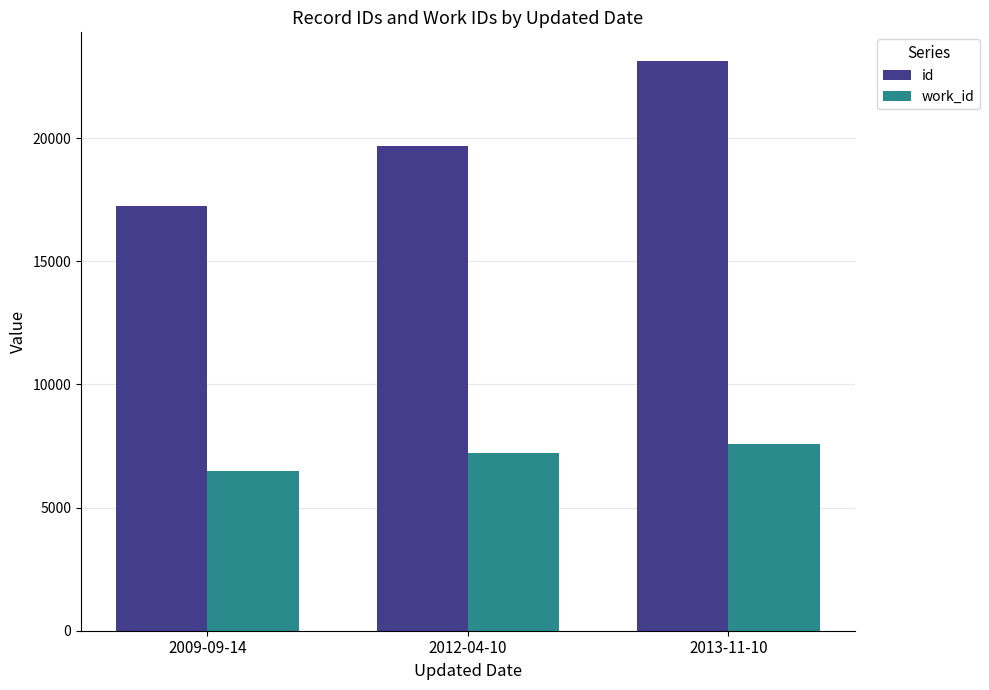

What are all the series names shown in the legend?

id, work_id